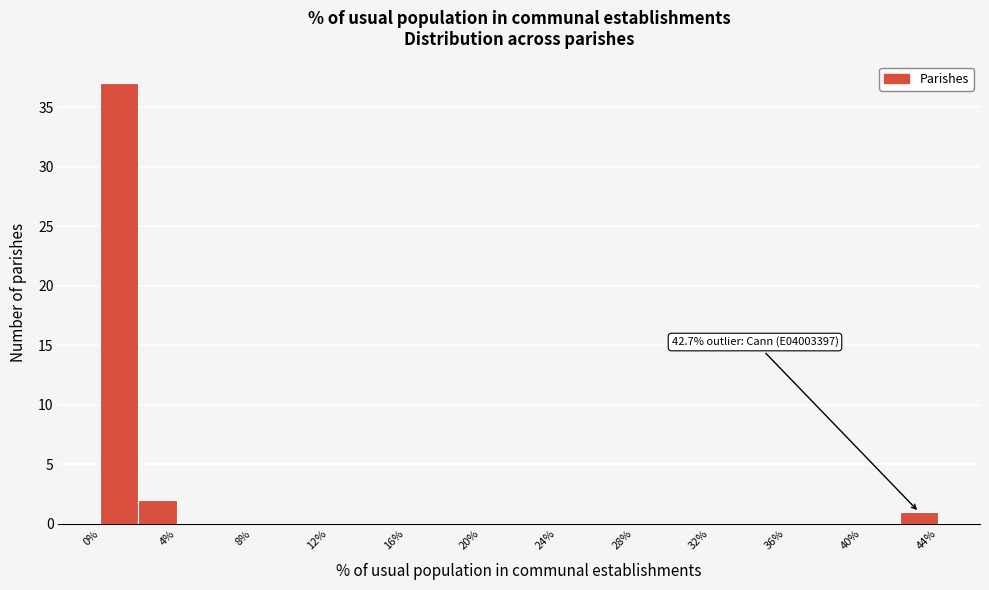

Over which range of the x-axis is the bar tallest?

0 to 2